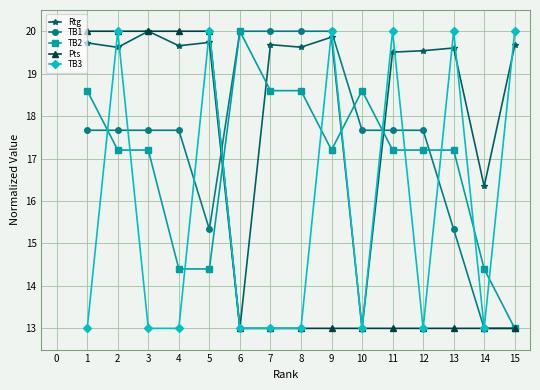

How many data points in TB2 are above 17?

11